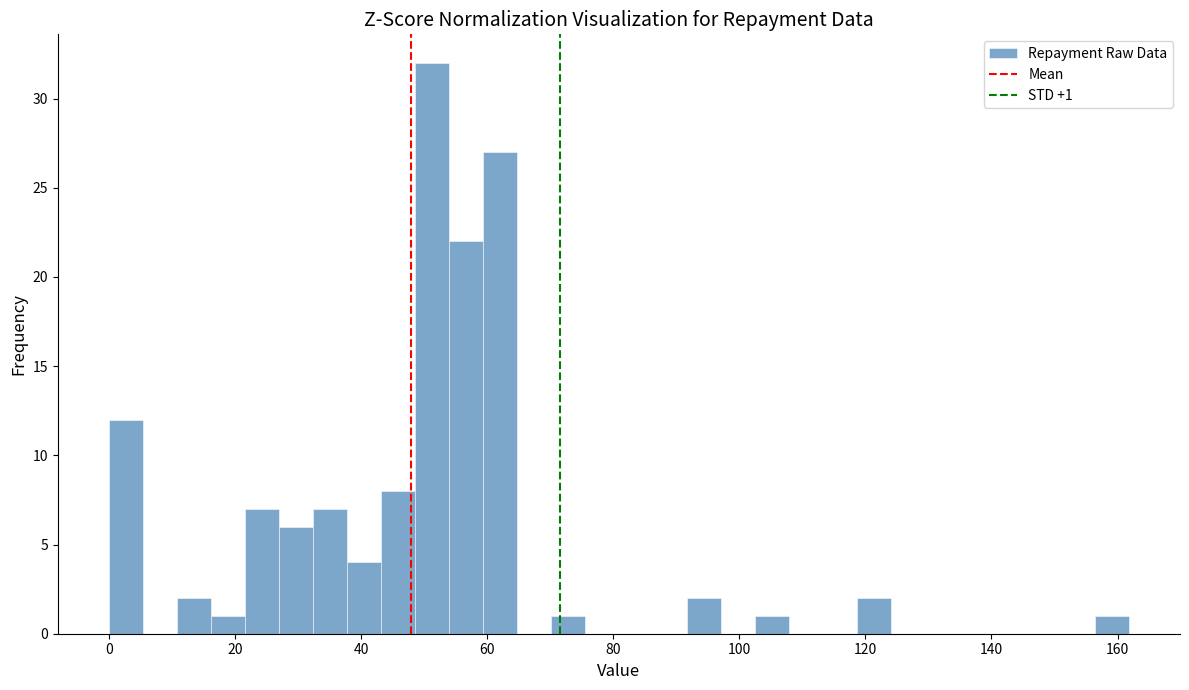

Read against the x-axis, roughly where is the centre of the tallest bar?

52